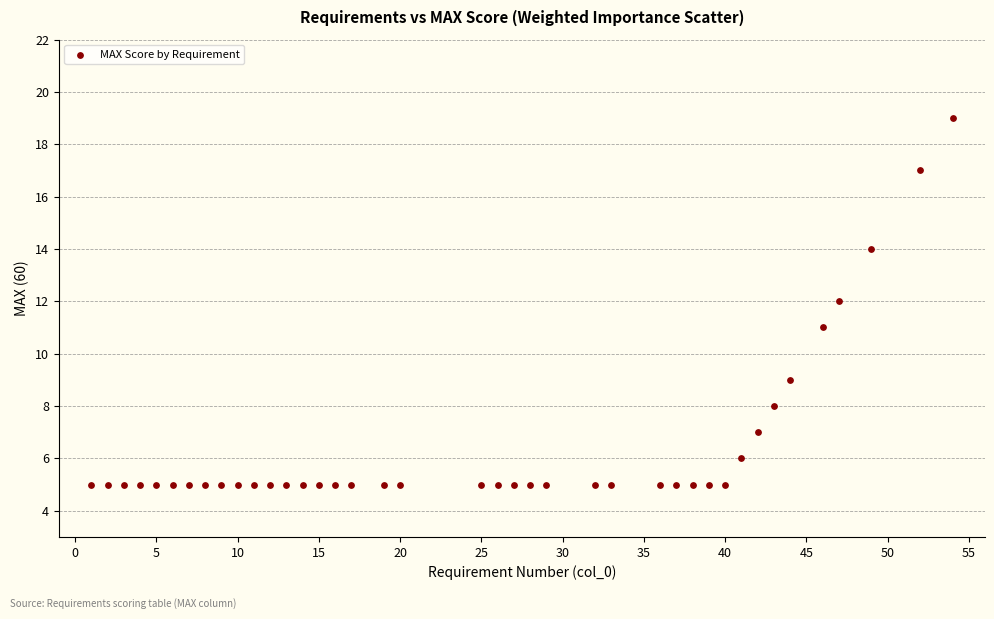

What is the range of Y values (max minus min)?

14